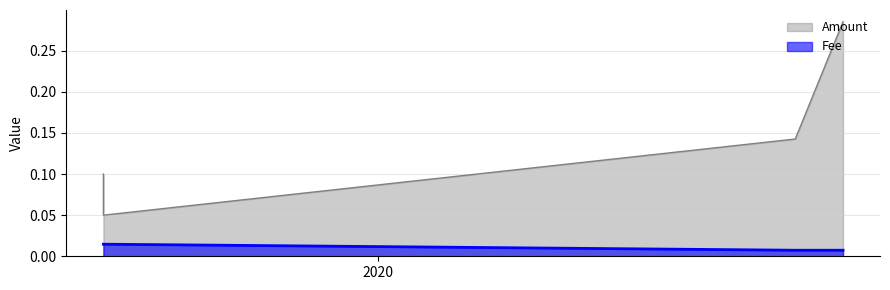

Where is Amount nearest to the value 0?

2019-07-22 12:07:56